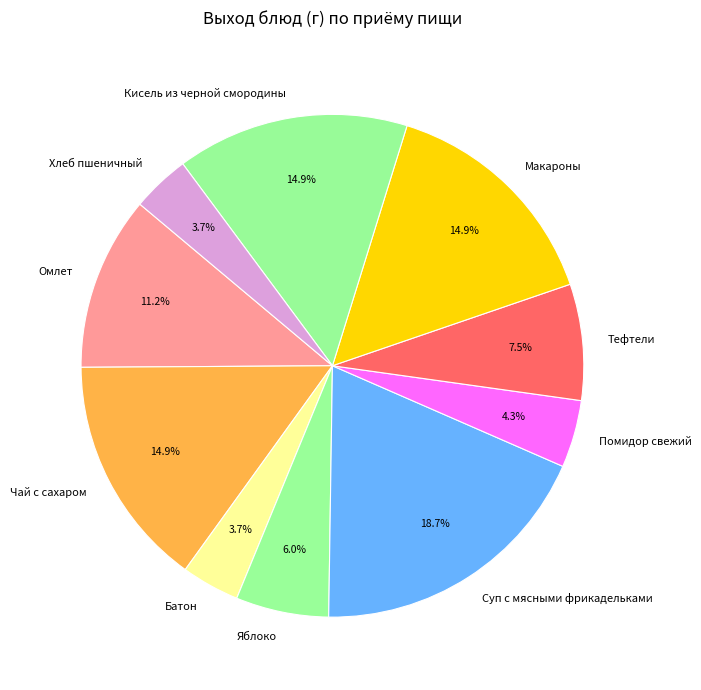

What is the largest slice in the pie chart?

Суп с мясными фрикадельками